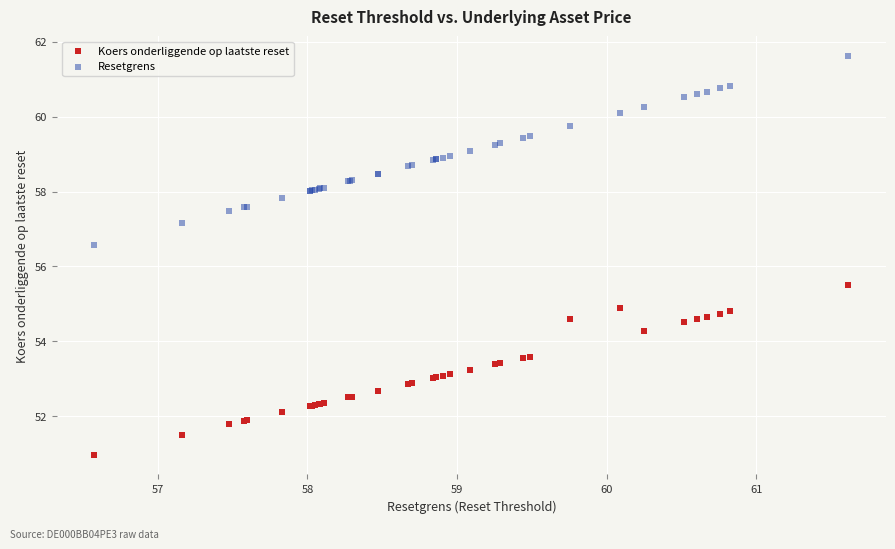

Which series reaches the maximum Y coordinate?

Resetgrens